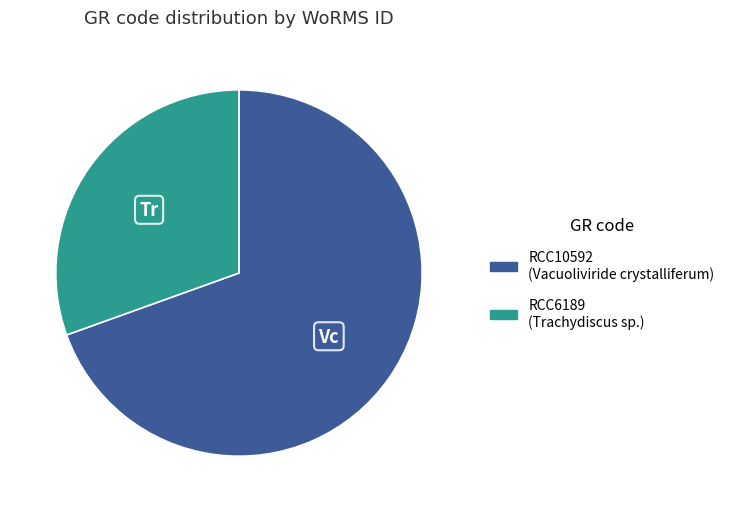

The RCC10592 slice represents 70% of the pie. True or false?

True